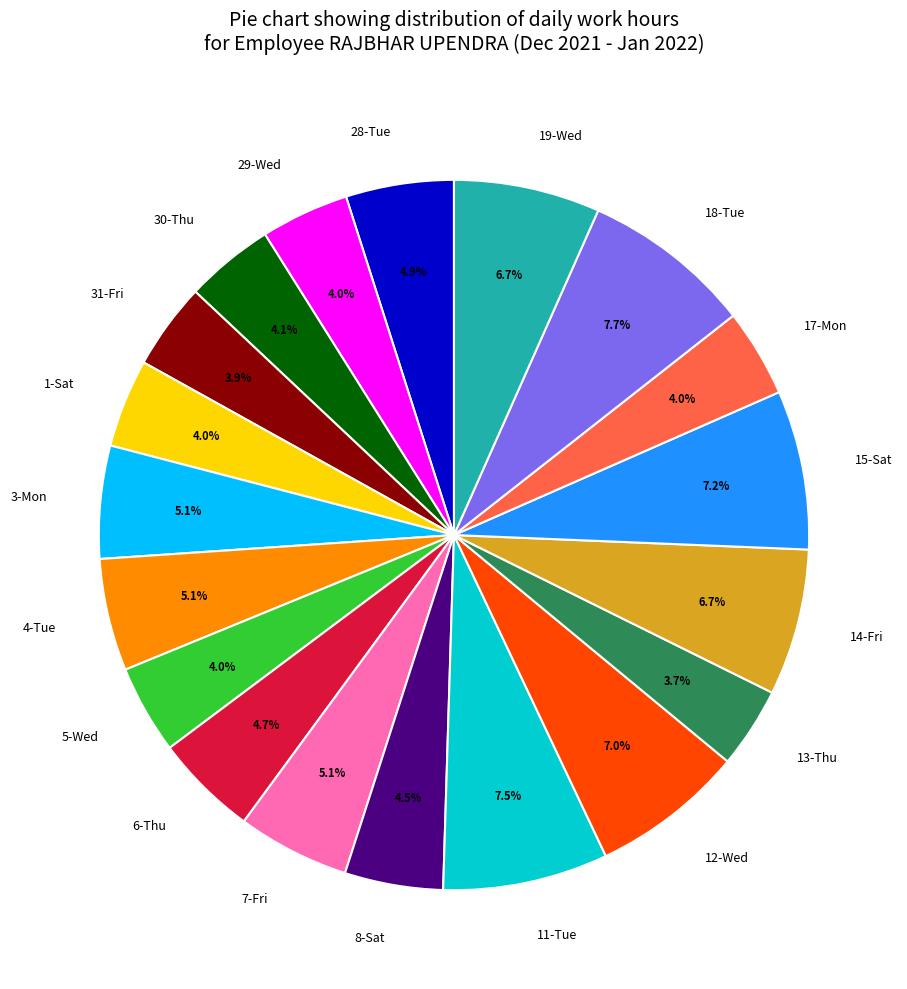

Is there a majority slice in this chart?

No